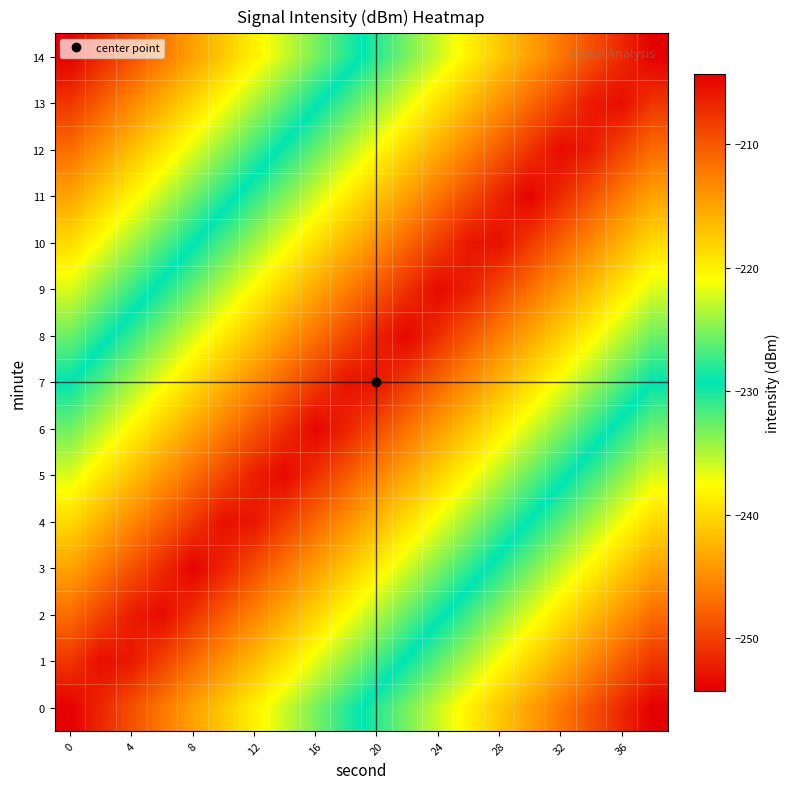

Reading right to left, extract all data points from this chart.

0: -254.3	-251.6	-249.0	-246.4	-243.7	-241.1	-238.5	-235.8	-233.2	-230.6	-227.9	-225.3	-222.7	-220.1	-217.4	-214.8	-212.2	-209.5	-206.9	-204.3
1: -250.7	-248.1	-245.4	-242.8	-240.2	-237.5	-234.9	-232.3	-229.6	-227.0	-224.4	-221.7	-219.1	-216.5	-213.8	-211.2	-208.6	-206.0	-205.2	-207.8
2: -247.1	-244.5	-241.9	-239.2	-236.6	-234.0	-231.3	-228.7	-226.1	-223.4	-220.8	-218.2	-215.5	-212.9	-210.3	-207.6	-205.0	-206.1	-208.8	-211.4
3: -243.5	-240.9	-238.3	-235.7	-233.0	-230.4	-227.8	-225.1	-222.5	-219.9	-217.2	-214.6	-212.0	-209.3	-206.7	-204.5	-207.1	-209.7	-212.3	-215.0
4: -240.0	-237.3	-234.7	-232.1	-229.5	-226.8	-224.2	-221.6	-218.9	-216.3	-213.7	-211.0	-208.4	-205.8	-205.4	-208.0	-210.7	-213.3	-215.9	-218.5
5: -236.4	-233.8	-231.1	-228.5	-225.9	-223.2	-220.6	-218.0	-215.4	-212.7	-210.1	-207.5	-204.8	-206.3	-209.0	-211.6	-214.2	-216.9	-219.5	-222.1
6: -232.8	-230.2	-227.6	-224.9	-222.3	-219.7	-217.0	-214.4	-211.8	-209.2	-206.5	-204.6	-207.3	-209.9	-212.5	-215.2	-217.8	-220.4	-223.1	-225.7
7: -229.3	-226.6	-224.0	-221.4	-218.7	-216.1	-213.5	-210.8	-208.2	-205.6	-205.6	-208.2	-210.8	-213.5	-216.1	-218.7	-221.4	-224.0	-226.6	-229.3
8: -225.7	-223.1	-220.4	-217.8	-215.2	-212.5	-209.9	-207.3	-204.6	-206.5	-209.2	-211.8	-214.4	-217.0	-219.7	-222.3	-224.9	-227.6	-230.2	-232.8
9: -222.1	-219.5	-216.9	-214.2	-211.6	-209.0	-206.3	-204.8	-207.5	-210.1	-212.7	-215.4	-218.0	-220.6	-223.2	-225.9	-228.5	-231.1	-233.8	-236.4
10: -218.5	-215.9	-213.3	-210.7	-208.0	-205.4	-205.8	-208.4	-211.0	-213.7	-216.3	-218.9	-221.6	-224.2	-226.8	-229.5	-232.1	-234.7	-237.3	-240.0
11: -215.0	-212.3	-209.7	-207.1	-204.5	-206.7	-209.3	-212.0	-214.6	-217.2	-219.9	-222.5	-225.1	-227.8	-230.4	-233.0	-235.7	-238.3	-240.9	-243.5
12: -211.4	-208.8	-206.1	-205.0	-207.6	-210.3	-212.9	-215.5	-218.2	-220.8	-223.4	-226.1	-228.7	-231.3	-234.0	-236.6	-239.2	-241.9	-244.5	-247.1
13: -207.8	-205.2	-206.0	-208.6	-211.2	-213.8	-216.5	-219.1	-221.7	-224.4	-227.0	-229.6	-232.3	-234.9	-237.5	-240.2	-242.8	-245.4	-248.1	-250.7
14: -204.3	-206.9	-209.5	-212.2	-214.8	-217.4	-220.1	-222.7	-225.3	-227.9	-230.6	-233.2	-235.8	-238.5	-241.1	-243.7	-246.4	-249.0	-251.6	-254.3